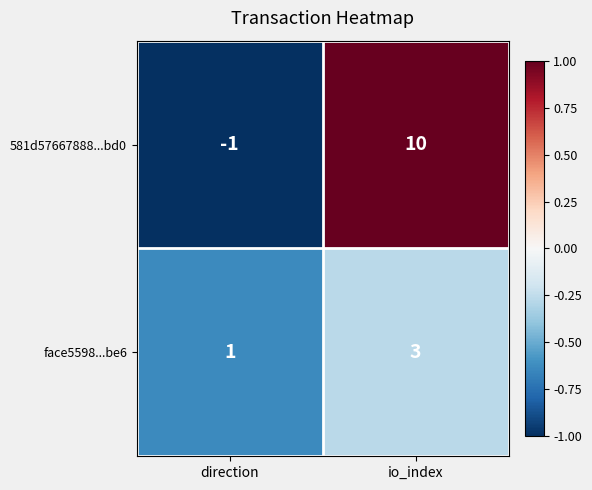

Reading left to right, extract all data points from this chart.

581d57667888...bd0: -1	10
face5598...be6: 1	3